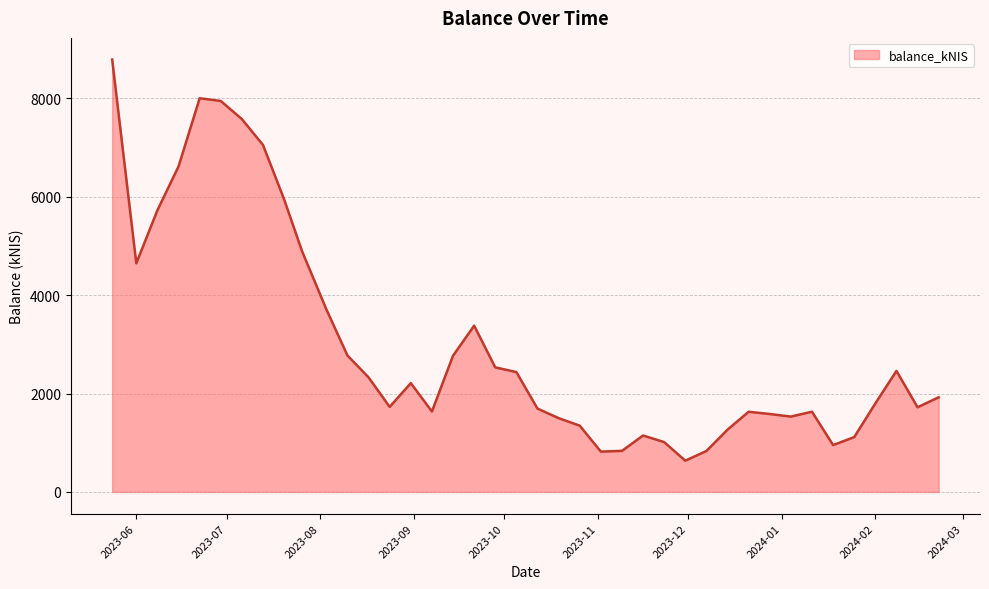

What is the smallest value displayed?

635.4